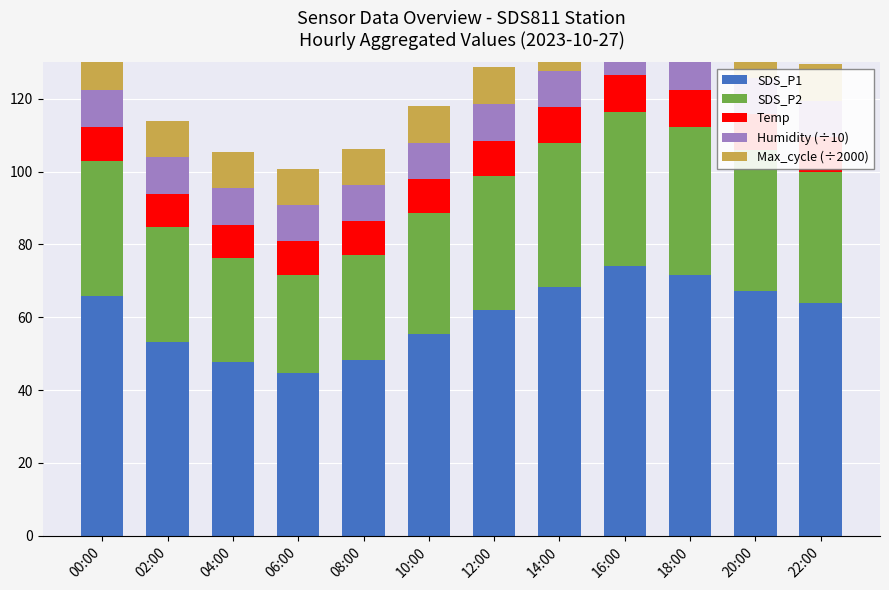

True or false: SDS_P1 has a value of 53.2 at 02:00.

True